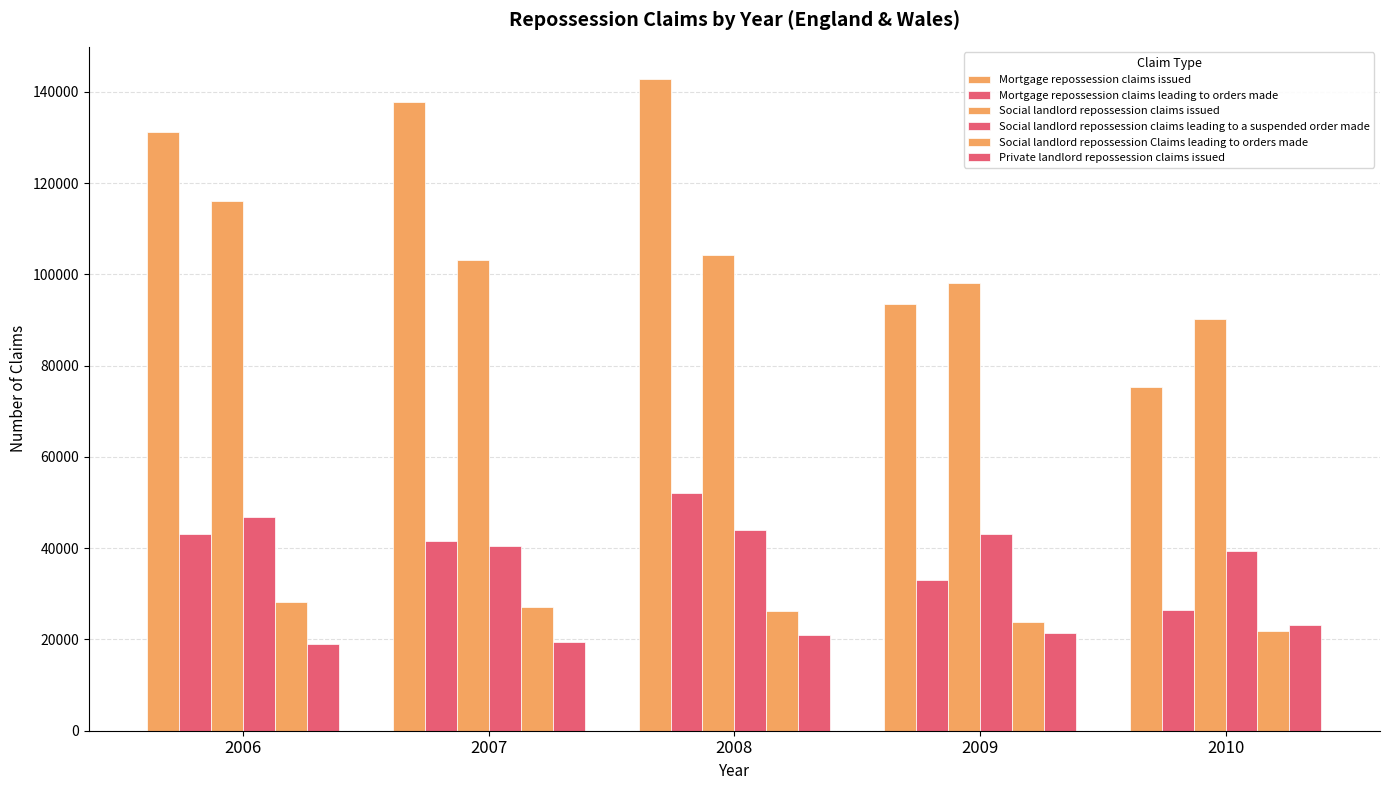

How many categories are shown in the chart?

5